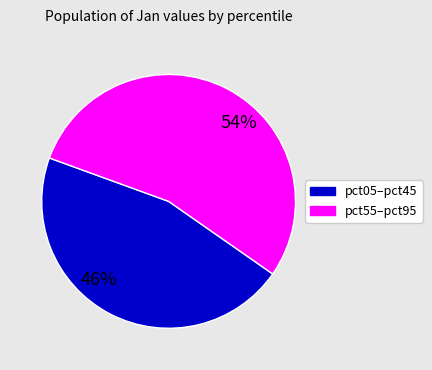

How many slices are in this pie chart?

2